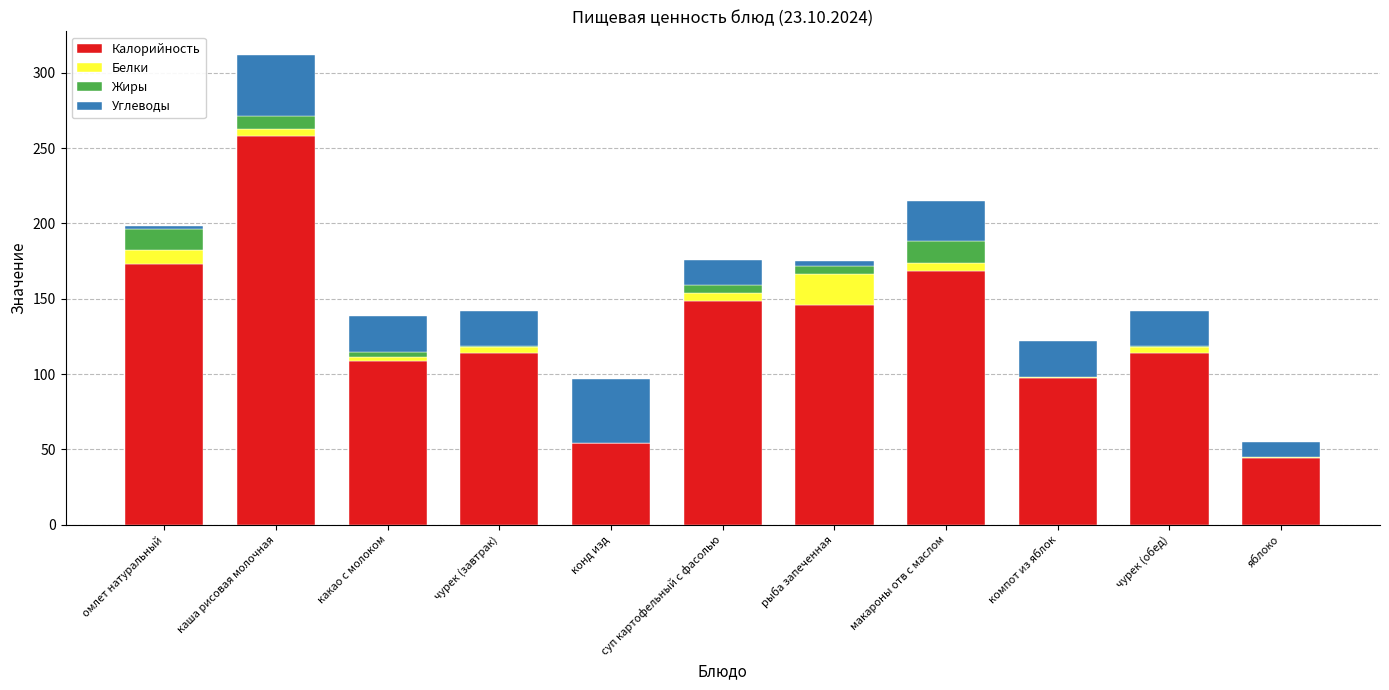

What is the highest value of the Калорийность series?

258.1